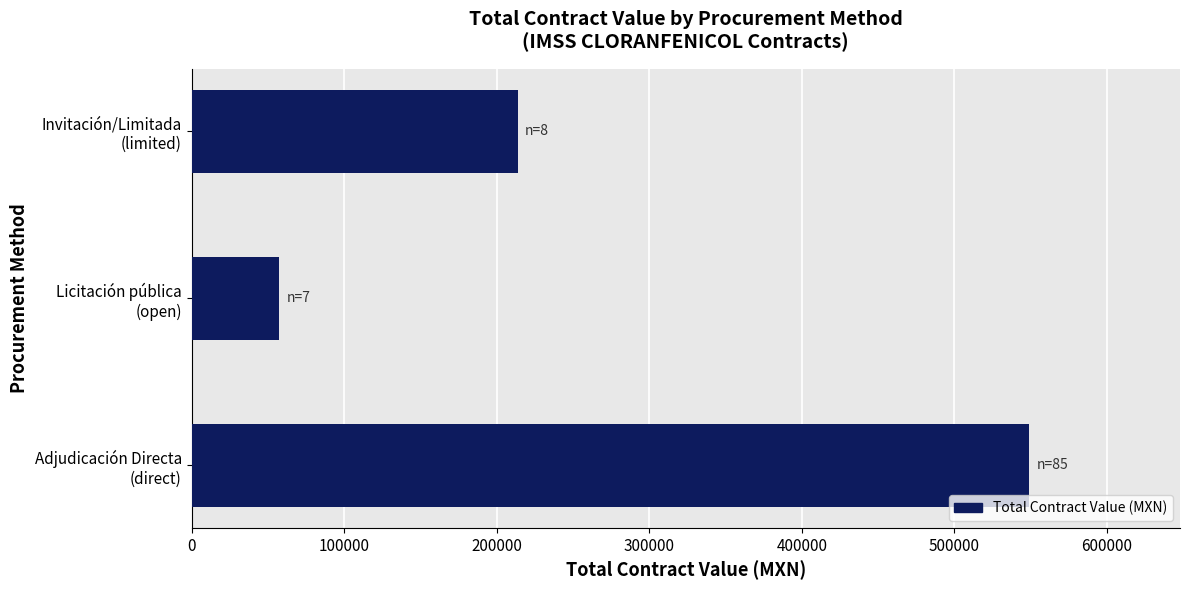

What is the average value?

273410.8